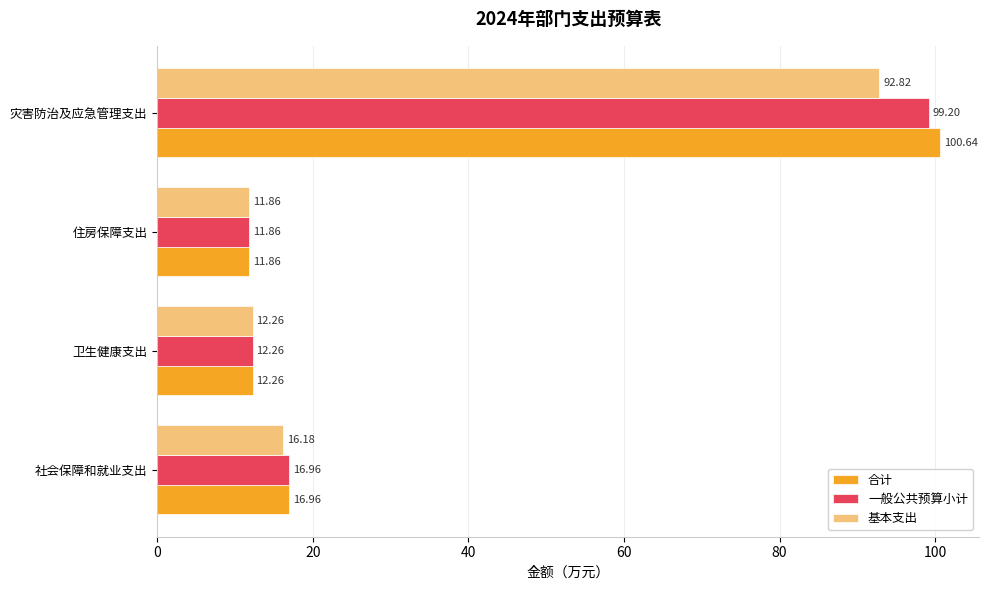

List the labels in order of 基本支出 value, smallest first.

住房保障支出, 卫生健康支出, 社会保障和就业支出, 灾害防治及应急管理支出